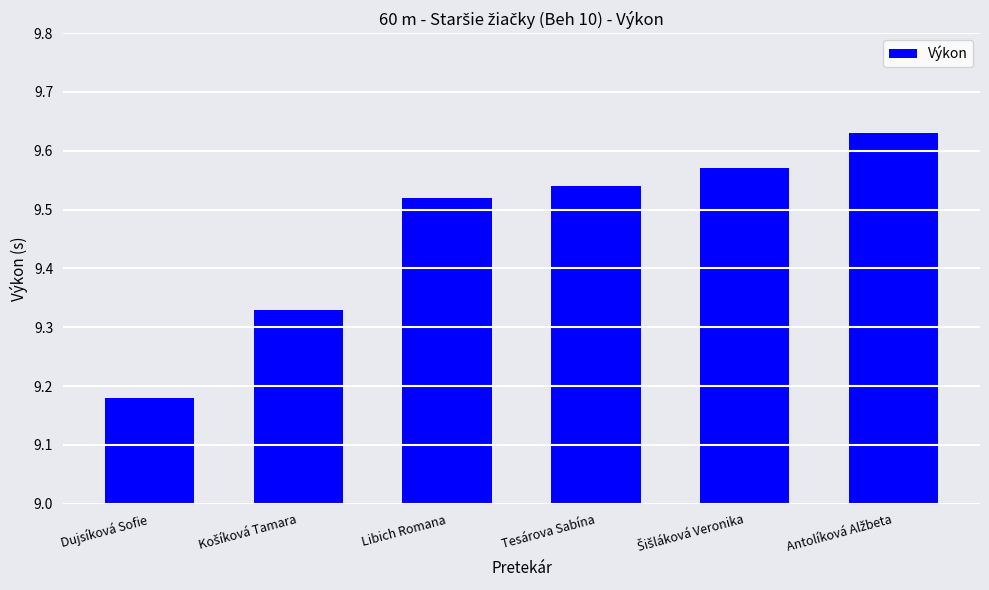

Which category has the lowest value across all series?

Dujsíková Sofie